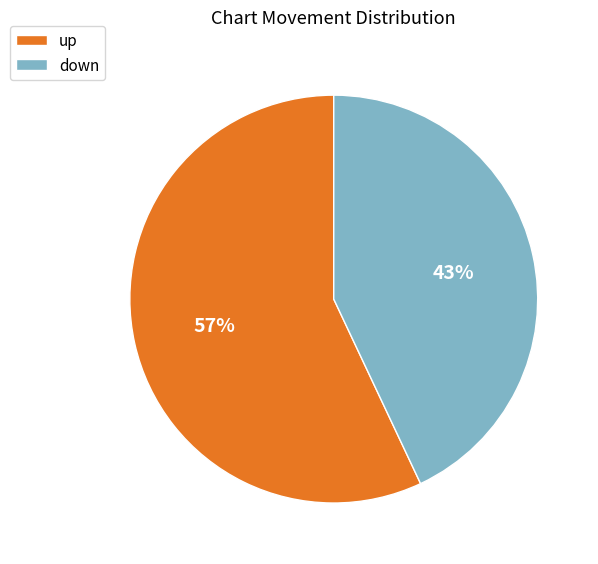

How many segments does this pie chart have?

2